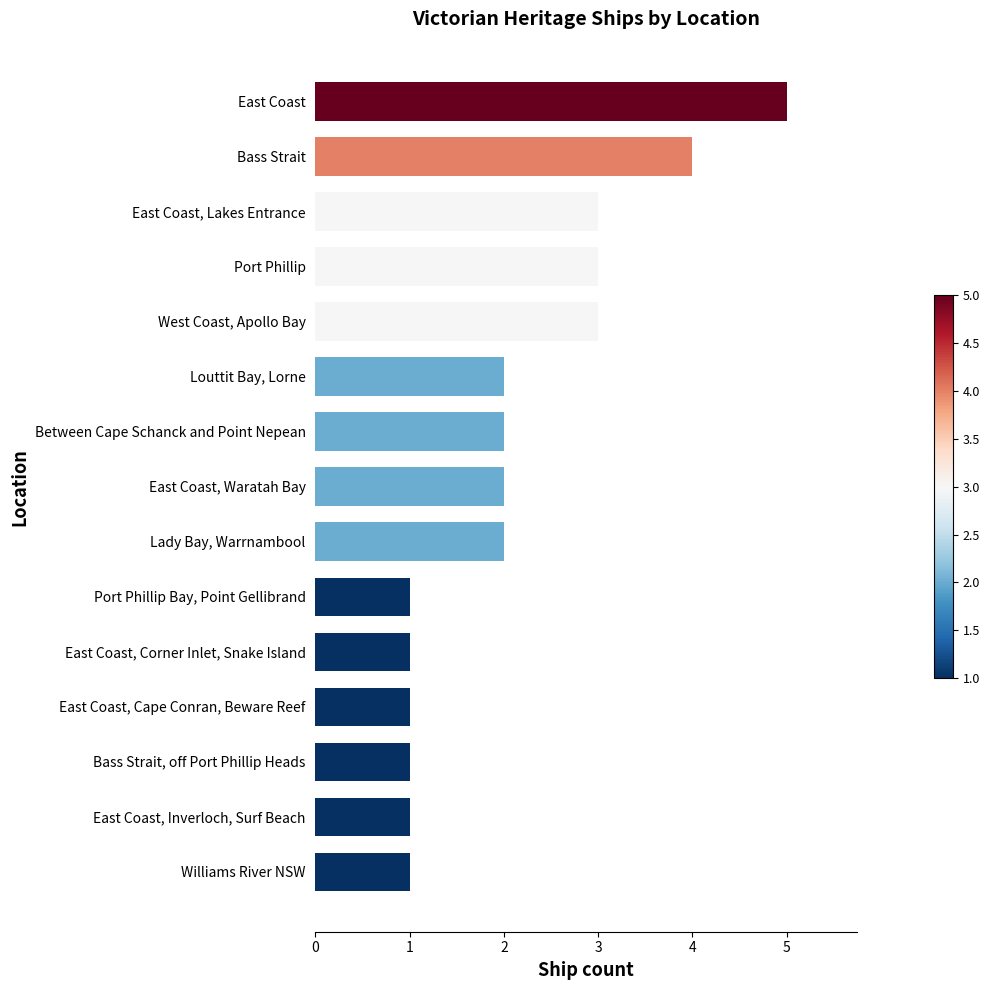

At which category does the chart reach its peak across all series?

East Coast